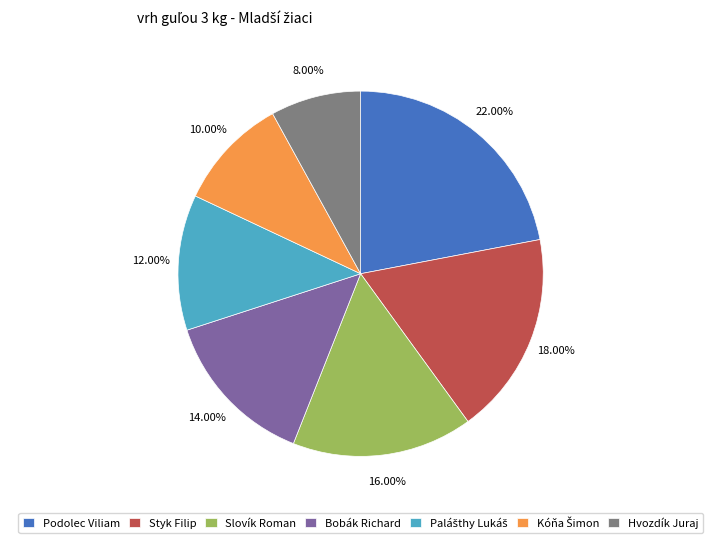

Which slice is the smallest?

Hvozdík Juraj